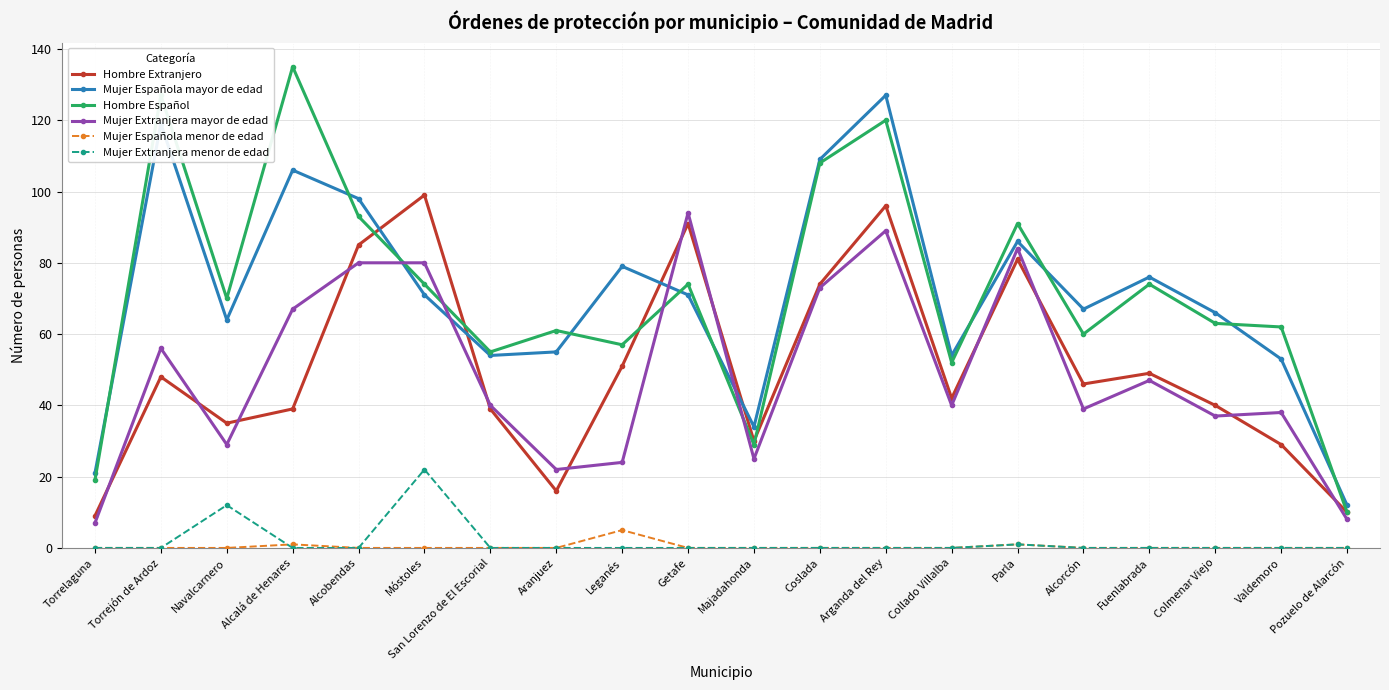

What is the spread (max minus min) of values at Collado Villalba?

54